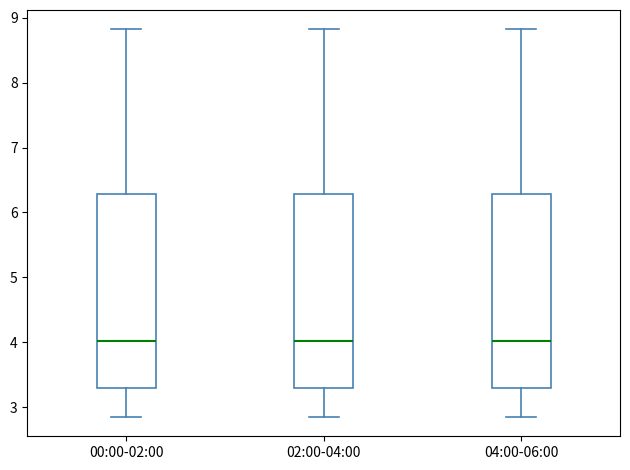

Reading left to right, transcribe this box plot: for each box, give where its median line is, the range the box spans, and where its two whiskers end, as read against the y-axis. The values are not printed on the chart, so give them approximately, as read against the axis.

00:00-02:00: median 4.0, box 3.3 to 6.3, whiskers 2.9 to 8.8
02:00-04:00: median 4.0, box 3.3 to 6.3, whiskers 2.9 to 8.8
04:00-06:00: median 4.0, box 3.3 to 6.3, whiskers 2.9 to 8.8